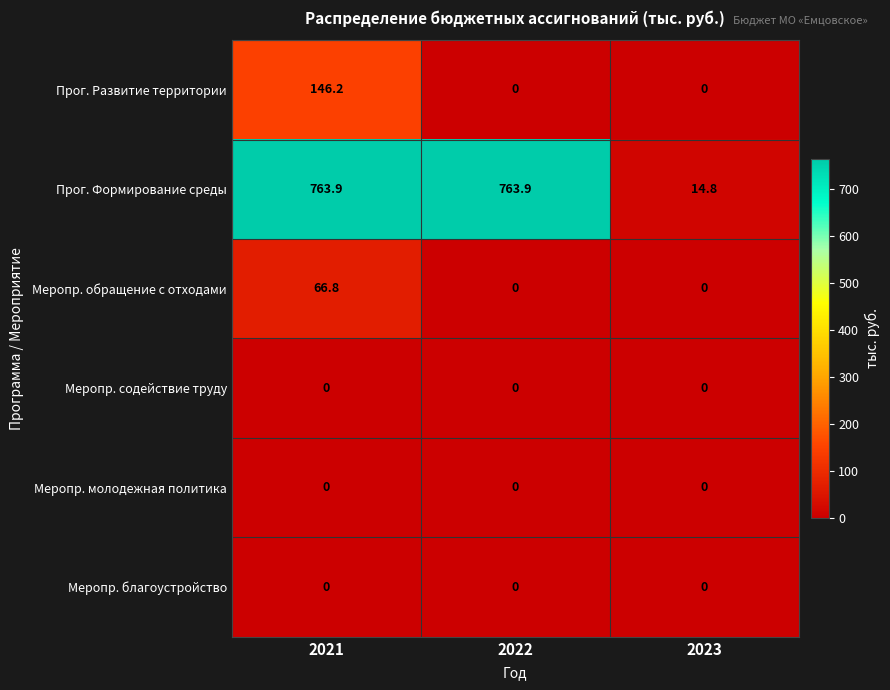

Where is Прог. Формирование среды nearest to the value 389?

2023